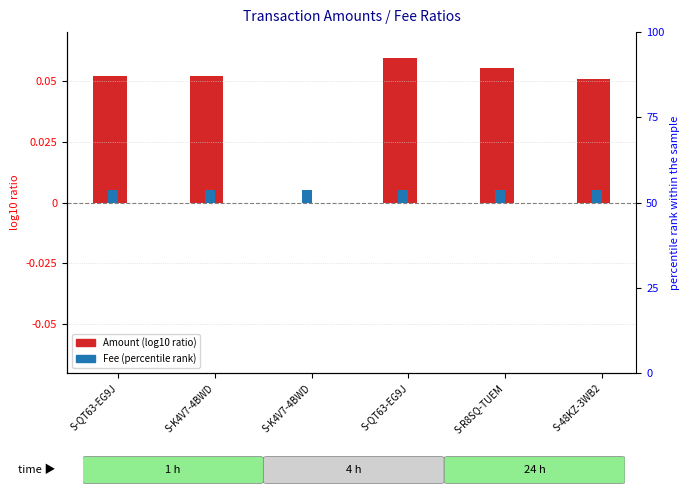

At which label is Fee (normalized) closest to 0?

S-QT63-EG9J